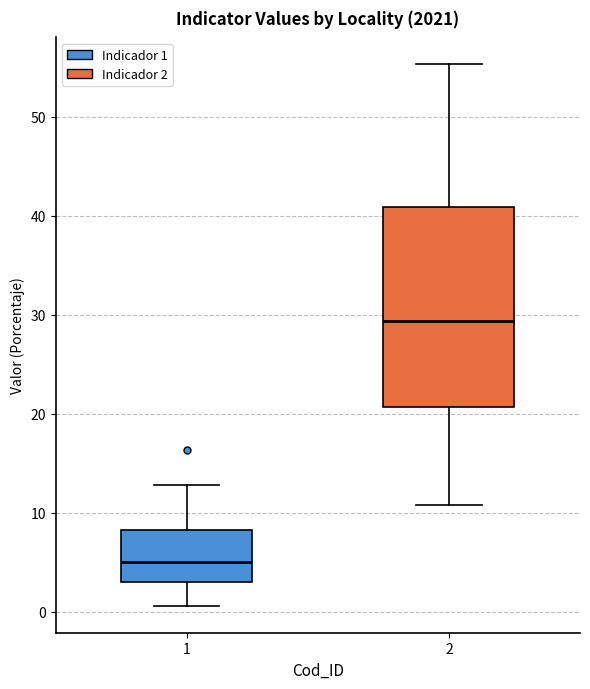

Reading left to right, transcribe this box plot: for each box, give where its median line is, the range the box spans, and where its two whiskers end, as read against the y-axis. The values are not printed on the chart, so give them approximately, as read against the axis.

1: median 5, box 3 to 8, whiskers 1 to 13
2: median 29, box 21 to 41, whiskers 11 to 55